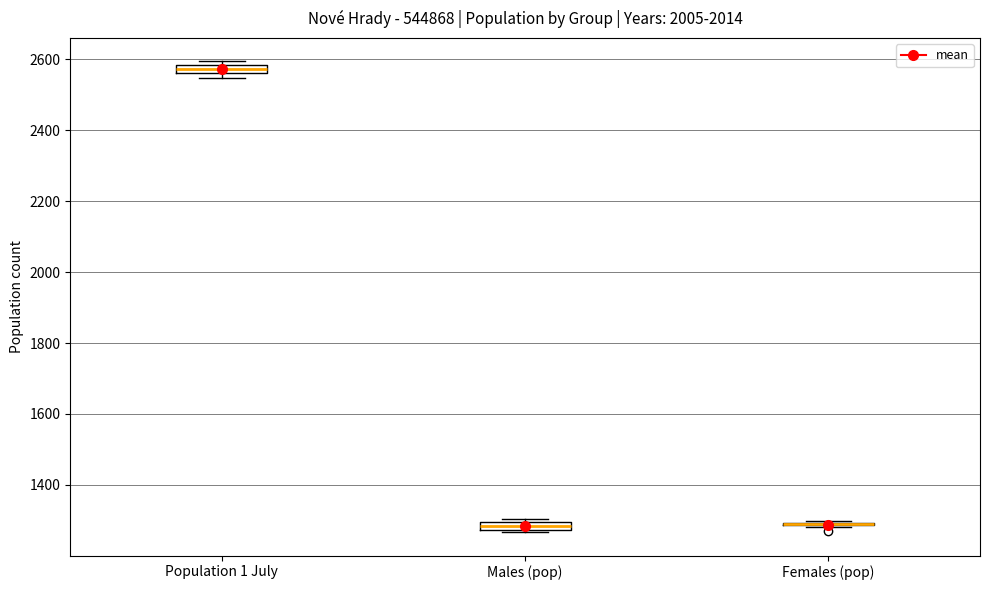

Where is the lower edge of the box for Males (pop) on the y-axis? The values are not printed on the chart, so give them approximately, as read against the axis.

1280